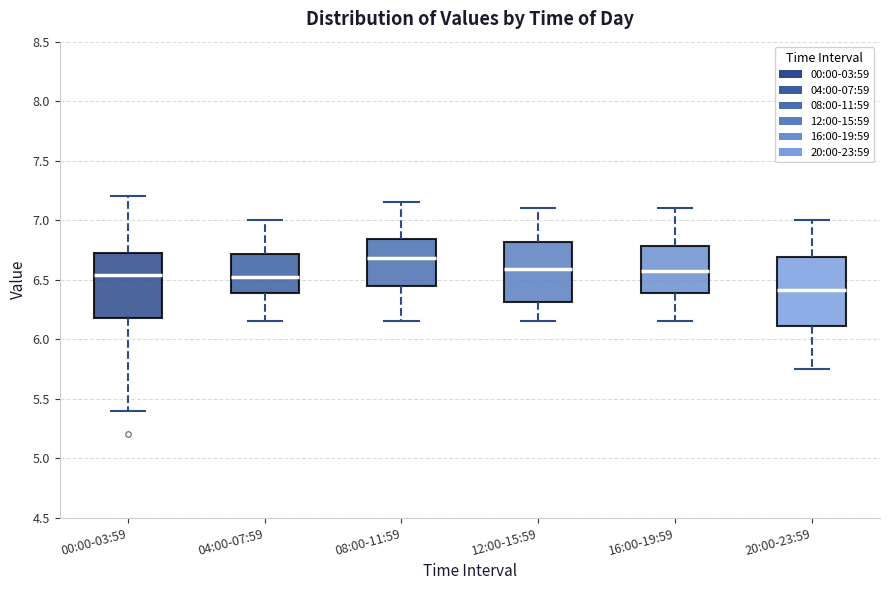

Reading left to right, read every box against the y-axis: the position of its median line, the range the box covers, and the ends of its whiskers. The values are not printed on the chart, so give them approximately, as read against the axis.

00:00-03:59: median 6.55, box 6.20 to 6.75, whiskers 5.40 to 7.20
04:00-07:59: median 6.55, box 6.40 to 6.70, whiskers 6.15 to 7.00
08:00-11:59: median 6.70, box 6.45 to 6.85, whiskers 6.15 to 7.15
12:00-15:59: median 6.60, box 6.30 to 6.80, whiskers 6.15 to 7.10
16:00-19:59: median 6.60, box 6.40 to 6.80, whiskers 6.15 to 7.10
20:00-23:59: median 6.40, box 6.10 to 6.70, whiskers 5.75 to 7.00